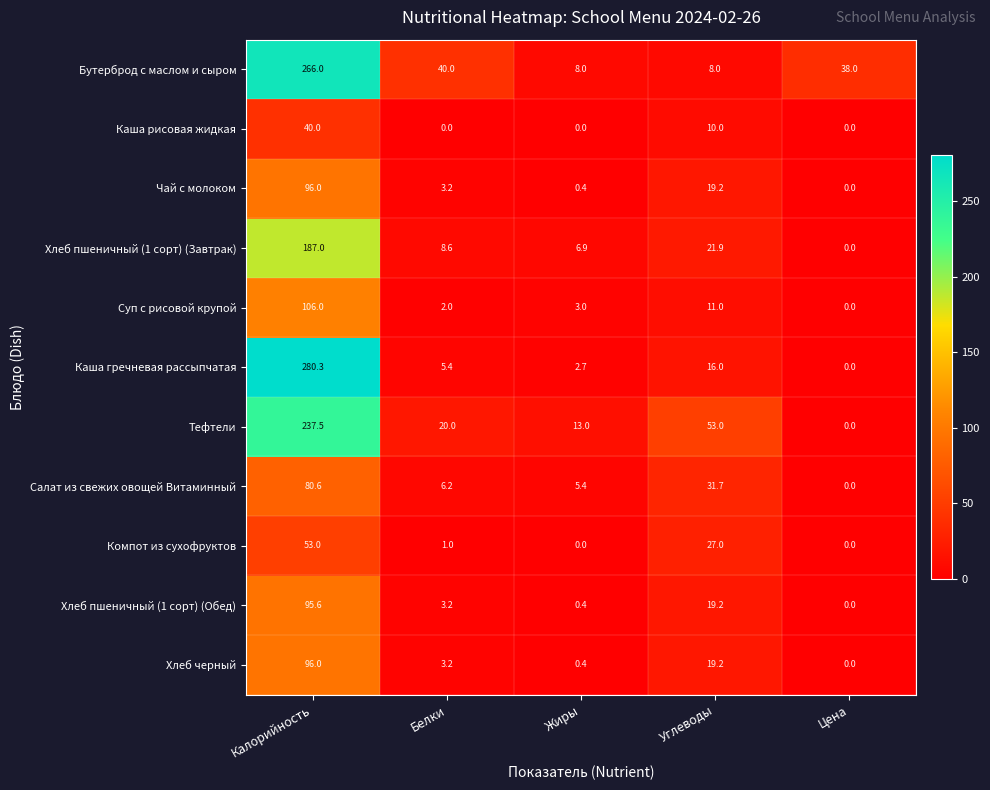

How many values in Каша рисовая жидкая are above zero?

2